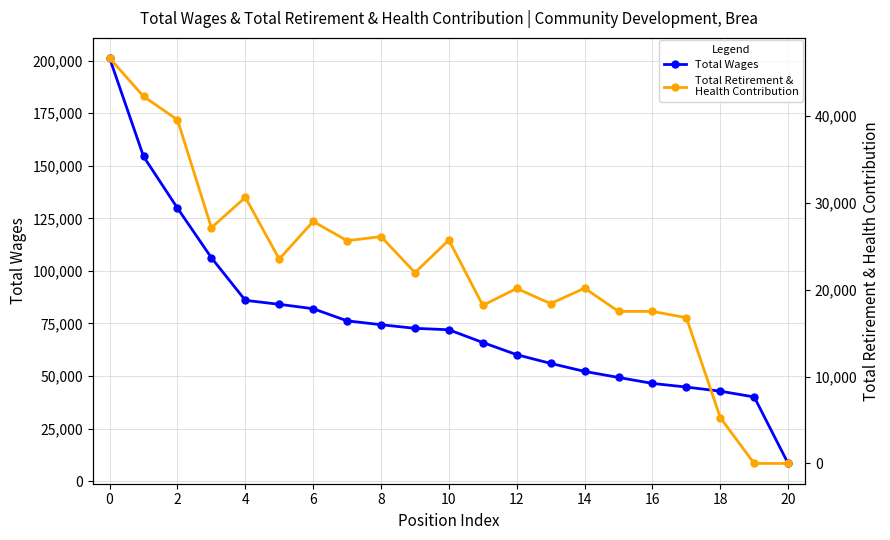

What is the label of the 18th point from the left?

17